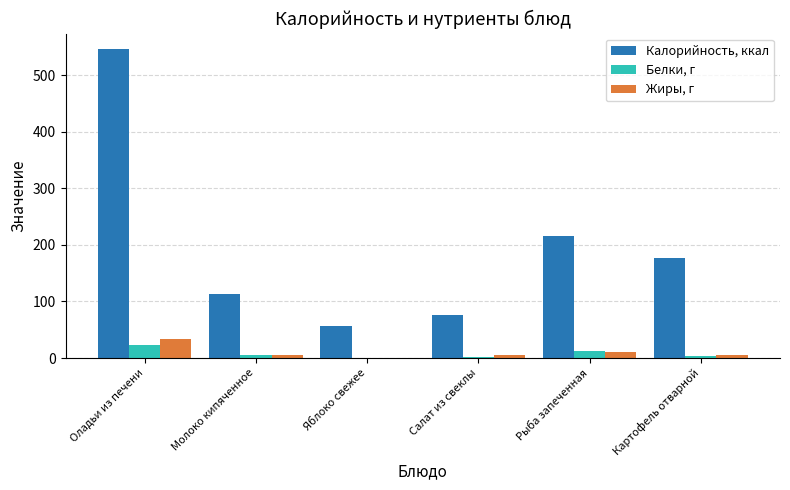

Is the value of Жиры, г at Оладьи из печени greater than the value of Калорийность, ккал at Молоко кипяченное?

No